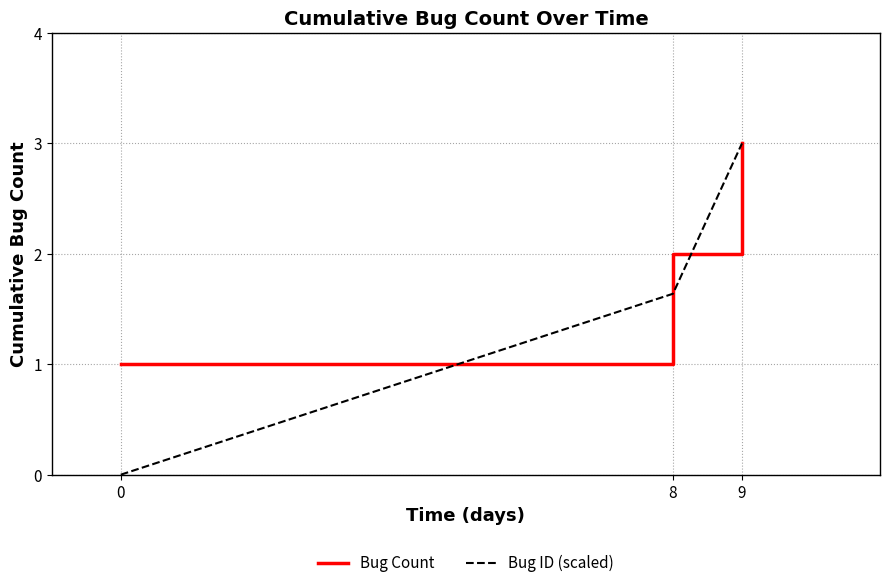

List the series in order of their overall mean, lowest first.

Bug ID (scaled), Bug Count